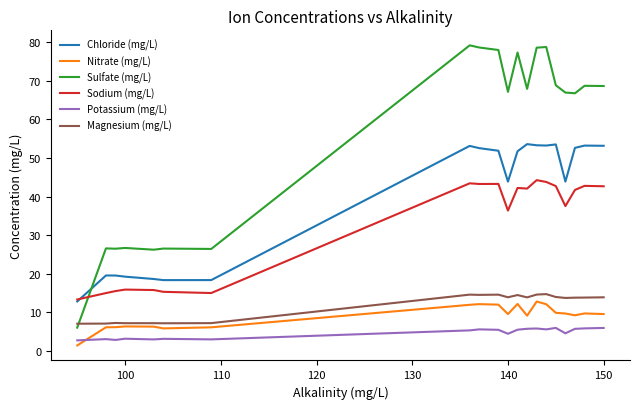

What is the minimum value for Sulfate (mg/L)?

6.0